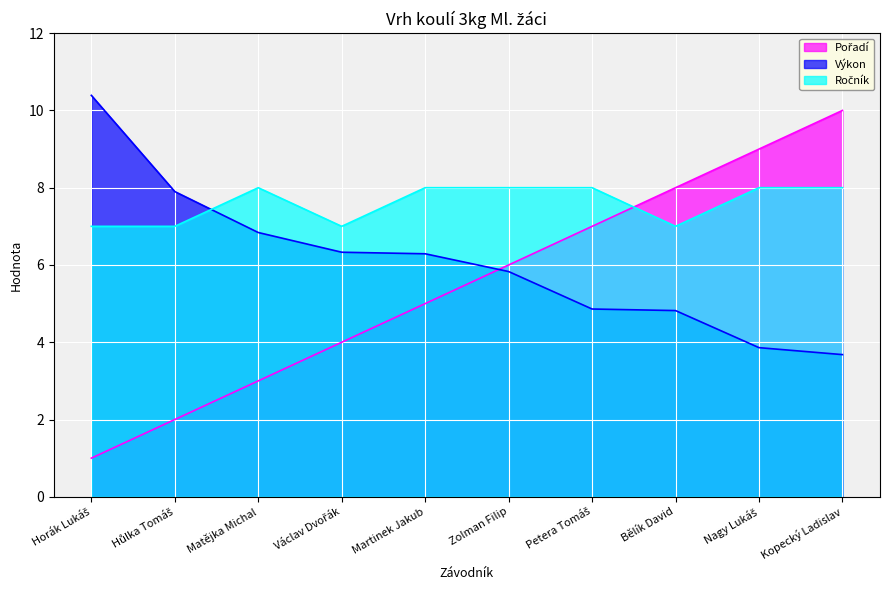

How many lines are shown in the chart?

3